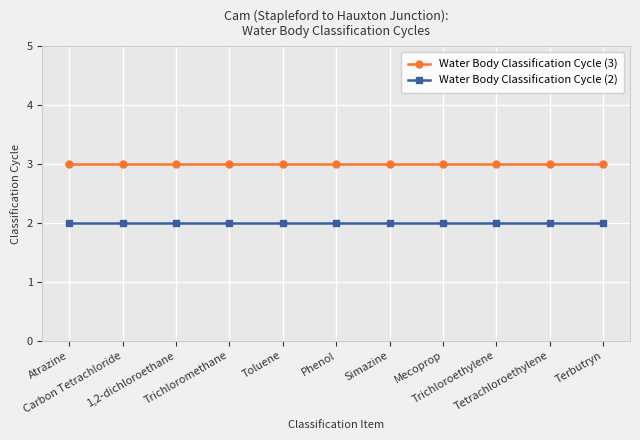

Which series has the largest total across all categories?

Water Body Classification Cycle (3)